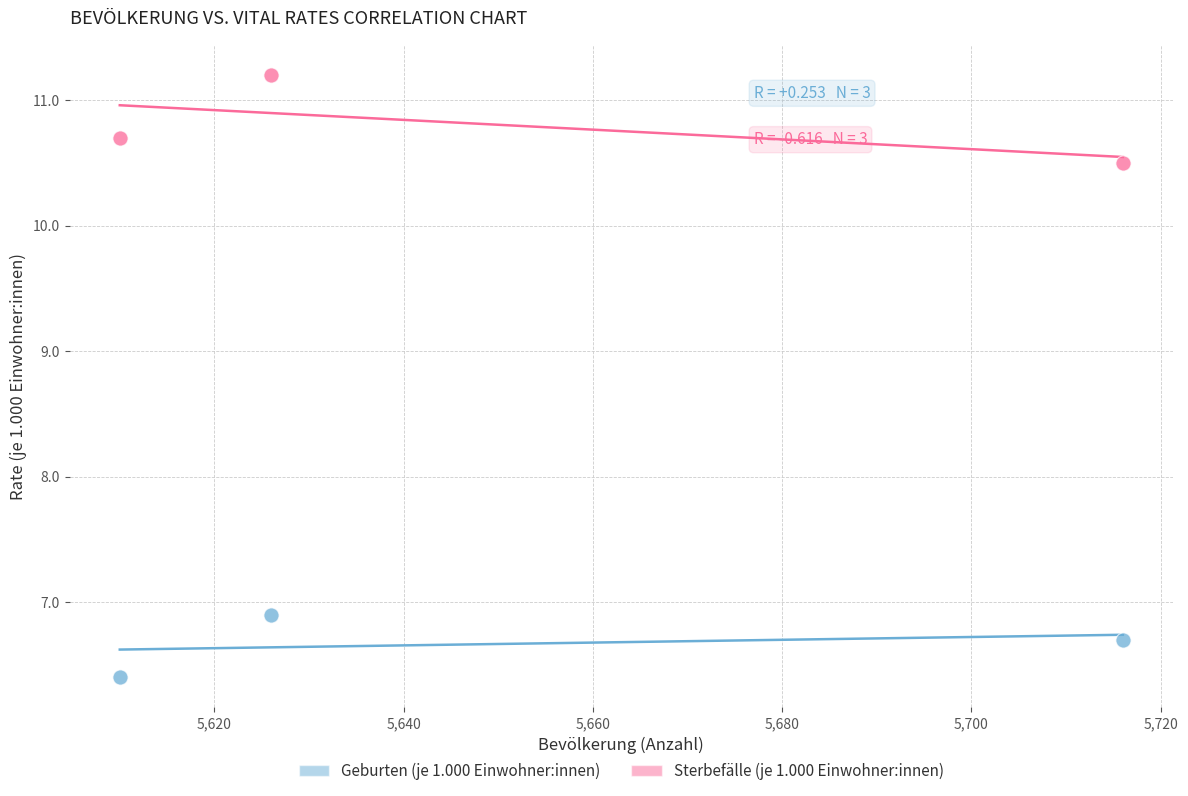

Across all data points, what is the range of X values (max minus min)?

106.0